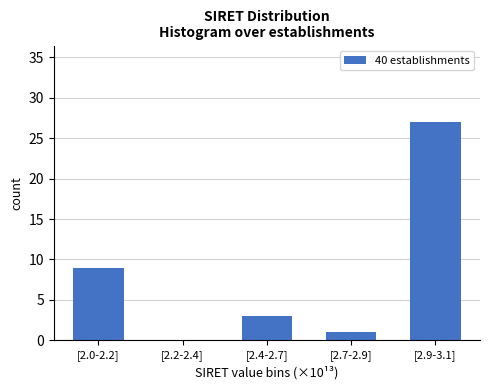

Reading left to right, extract all data points from this chart.

[2.0-2.2]=9	[2.2-2.4]=0	[2.4-2.7]=3	[2.7-2.9]=1	[2.9-3.1]=27